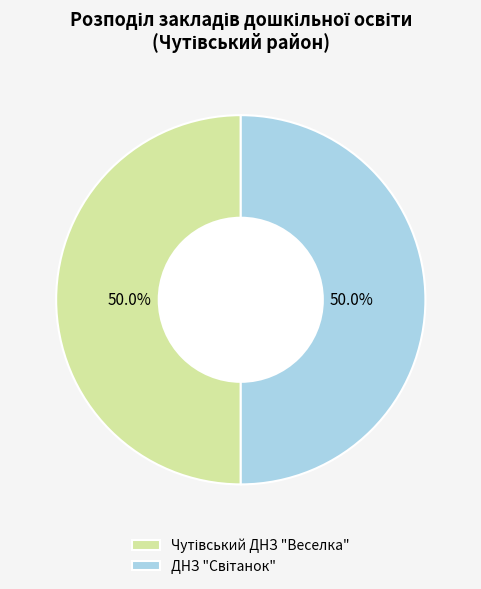

The ДНЗ "Світанок" slice represents 56% of the pie. True or false?

False